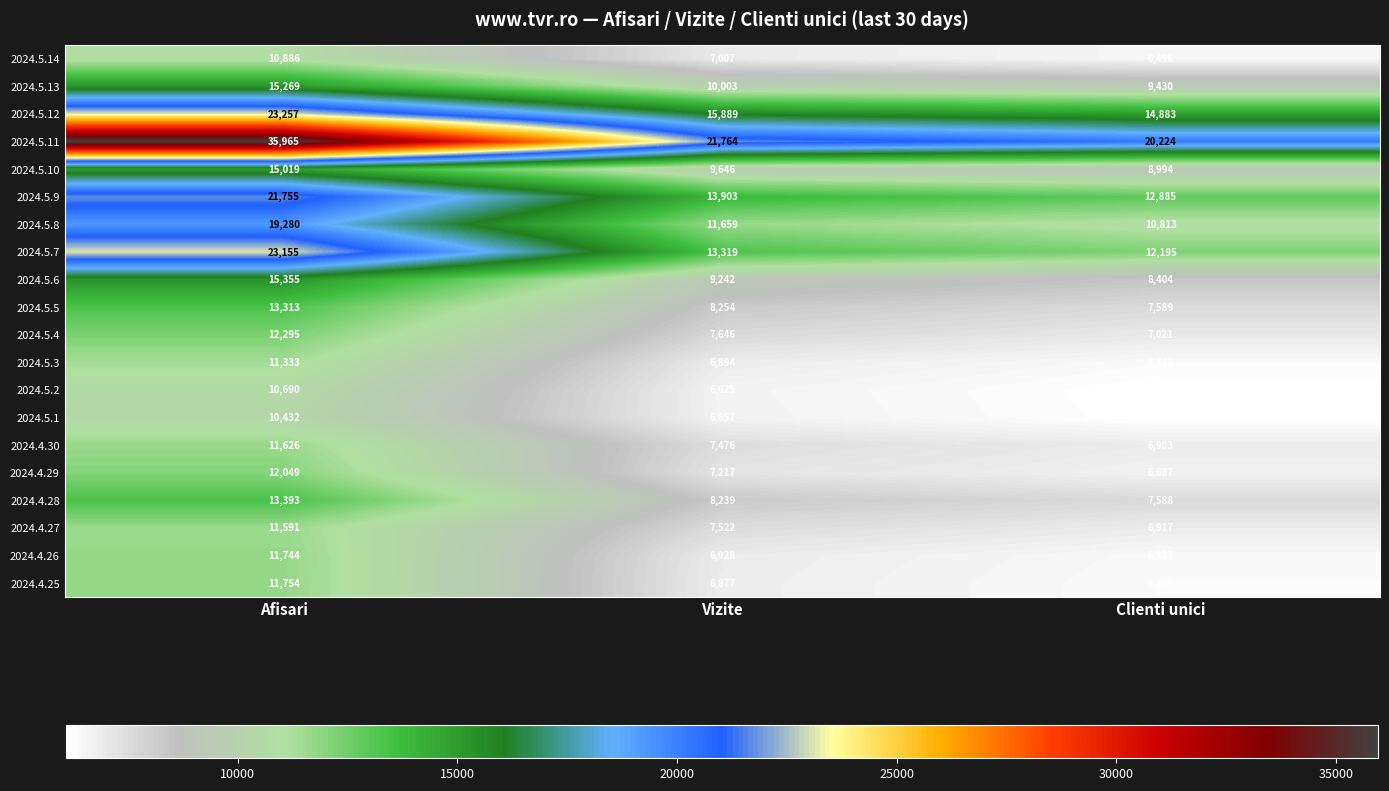

Count the 2024.4.26 values in the range 6387 to 11744.

3